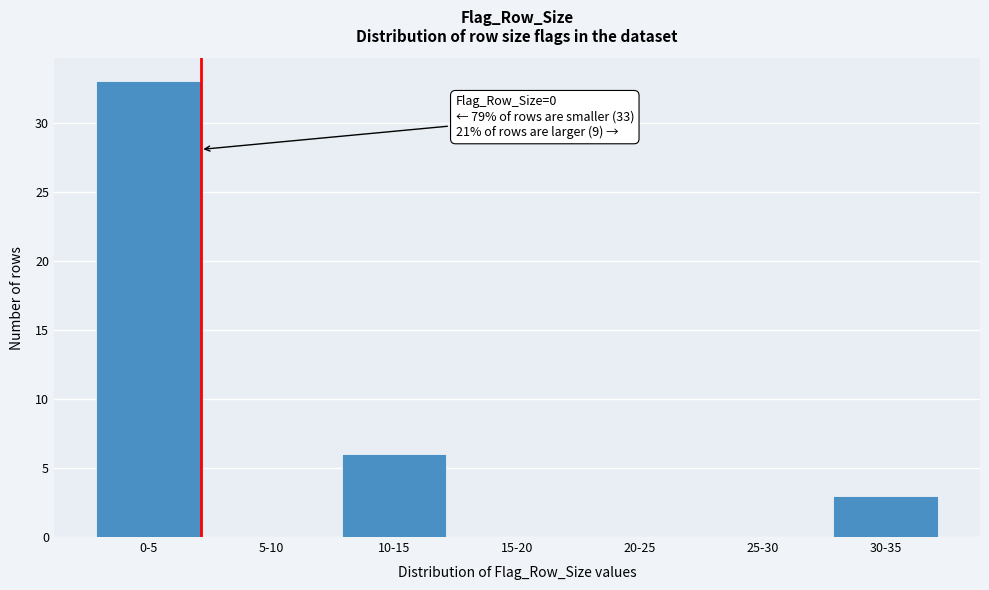

Reading left to right, what are all the values shown in this chart?

0-5=33	5-10=0	10-15=6	15-20=0	20-25=0	25-30=0	30-35=3